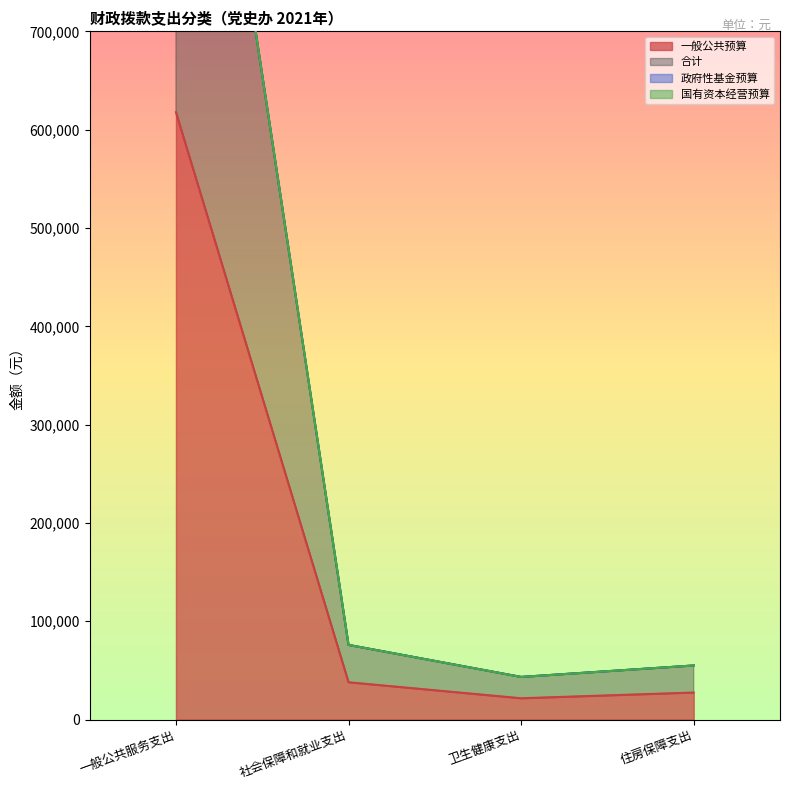

In 合计, how many points are lower than both neighbors (excluding endpoints)?

1